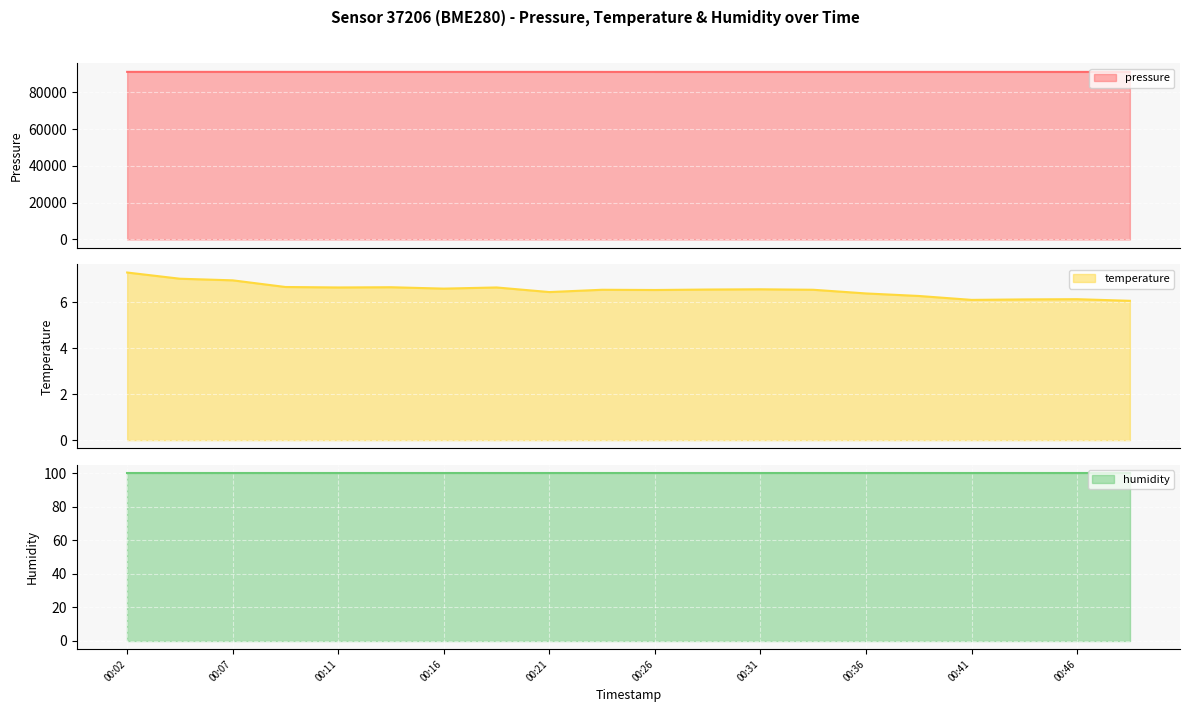

True or false: pressure and temperature intersect in this chart.

False